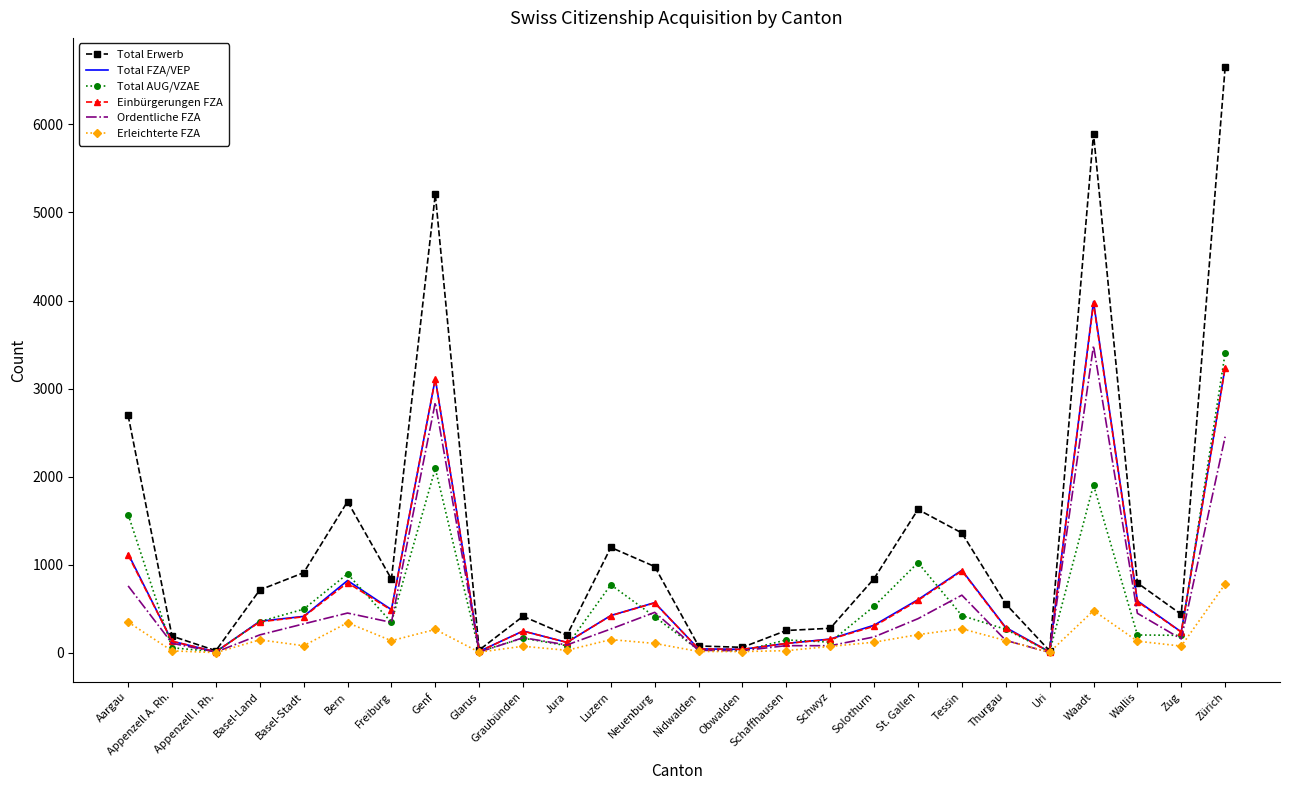

What is the difference between the maximum and minimum values in the Einbürgerungen FZA series?

3957